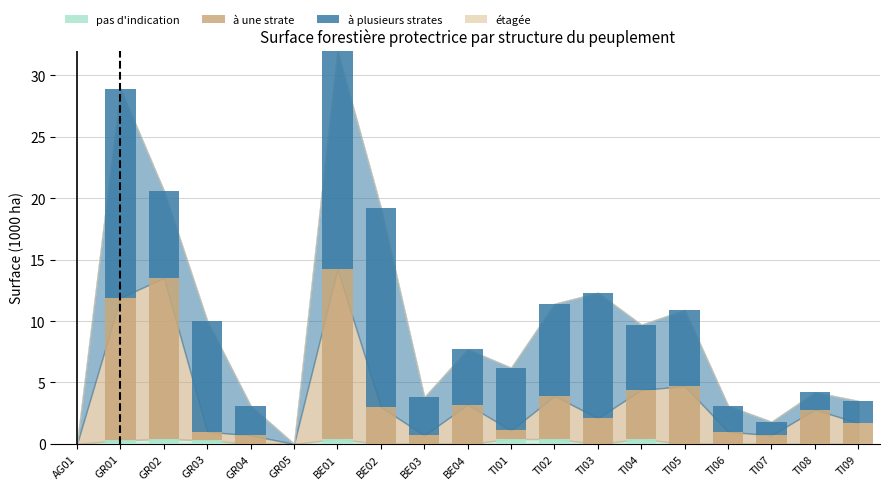

The value of pas d'indication at TI08 is 0.0. True or false?

True